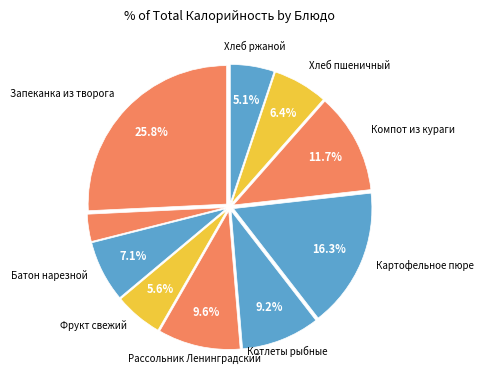

How many slices are in this pie chart?

10